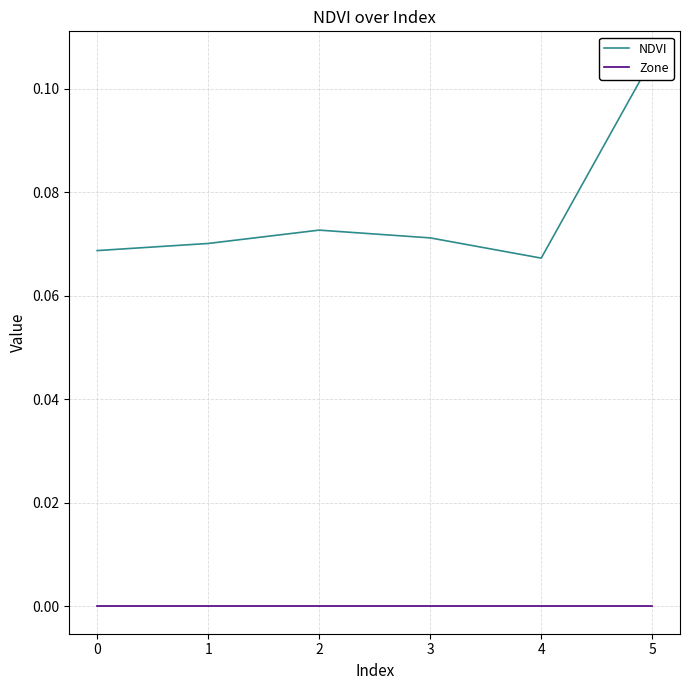

Is this an area chart (filled region under the line)?

No